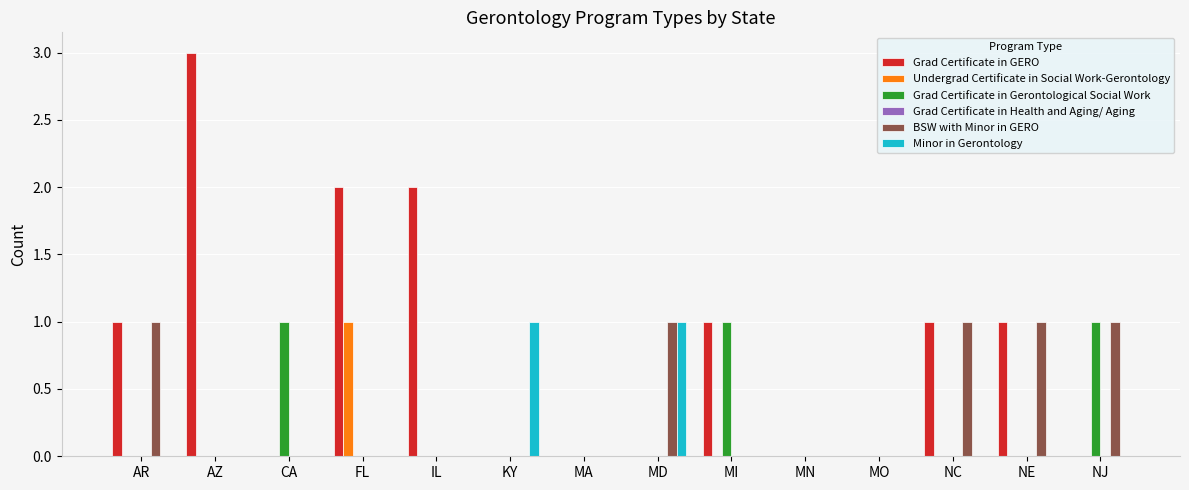

True or false: Undergrad Certificate in Social Work-Gerontology has a value of 0 at AZ.

True